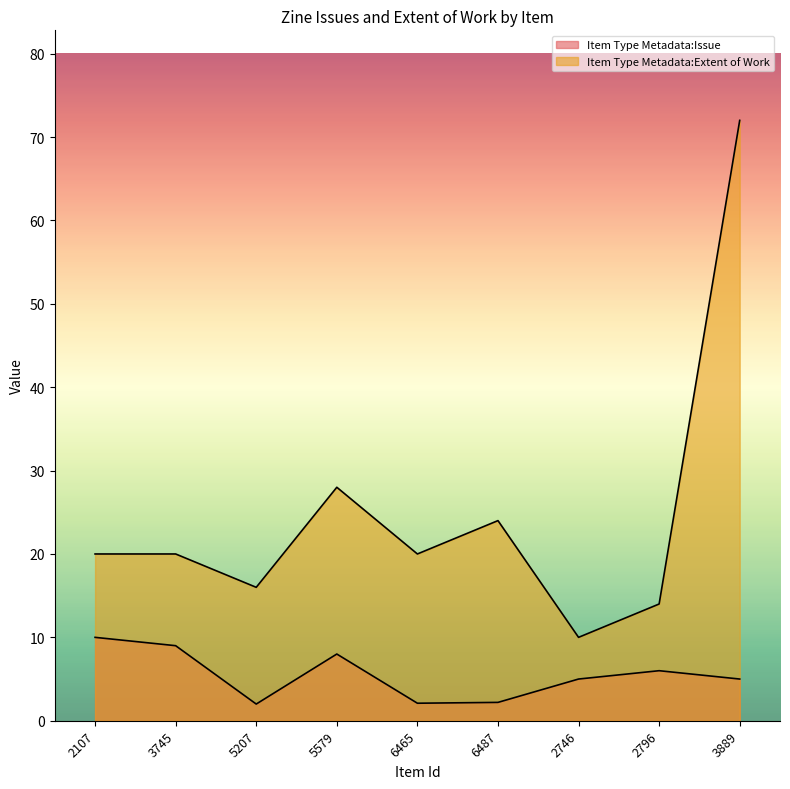

Reading left to right, list all the values displayed in this chart.

Item Type Metadata:Issue: 2107=10.0	3745=9.0	5207=2.0	5579=8.0	6465=2.1	6487=2.2	2746=5.0	2796=6.0	3889=5.0
Item Type Metadata:Extent of Work: 2107=20.0	3745=20.0	5207=16.0	5579=28.0	6465=20.0	6487=24.0	2746=10.0	2796=14.0	3889=72.0